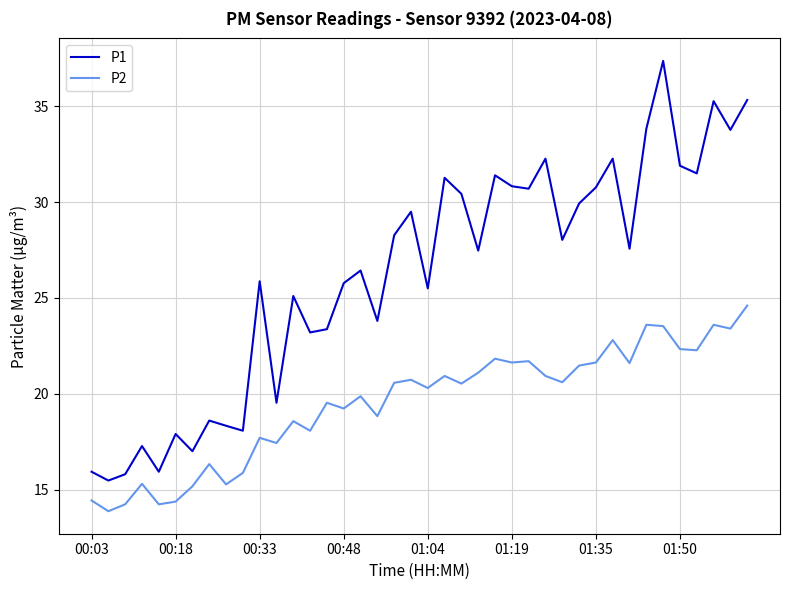

List the series in order of their peak value, lowest first.

P2, P1